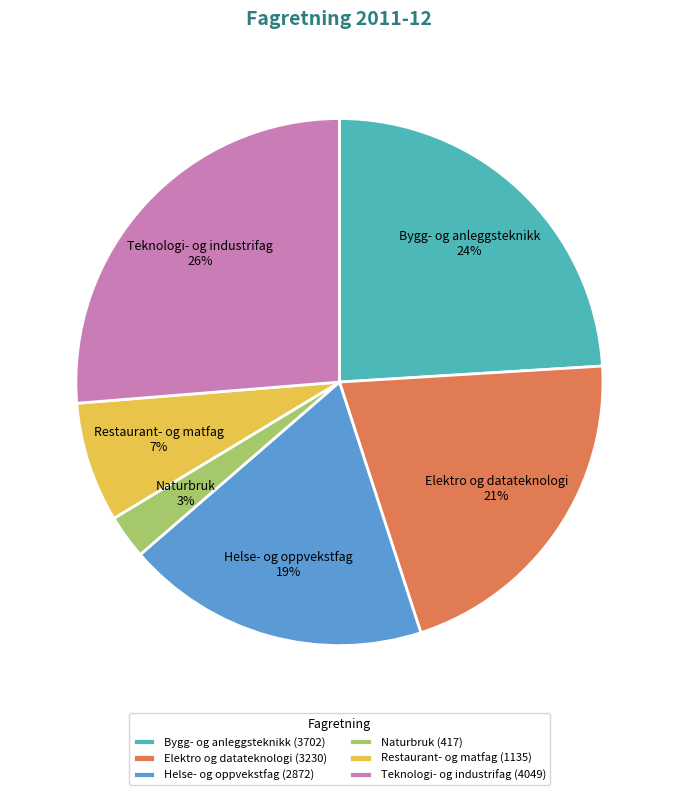

What percentage is the Bygg- og anleggsteknikk slice, to the nearest percent?

24%